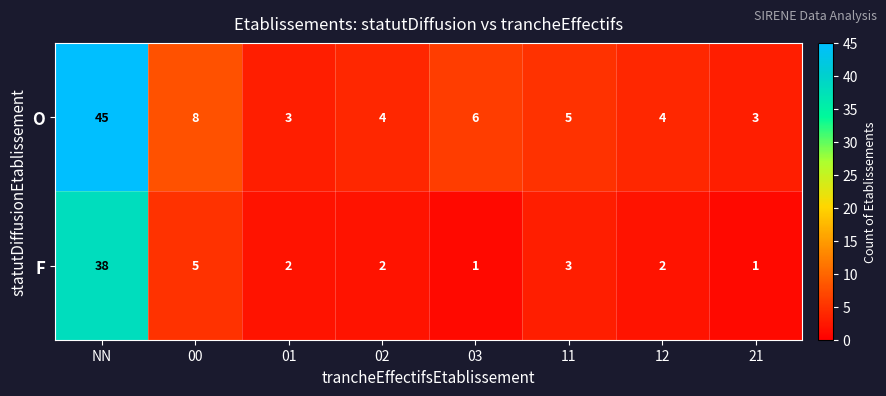

What is the greatest value displayed?

45